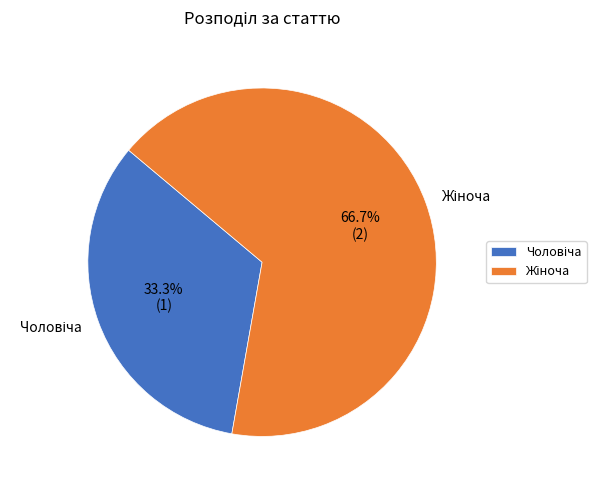

How many slices are in this pie chart?

2